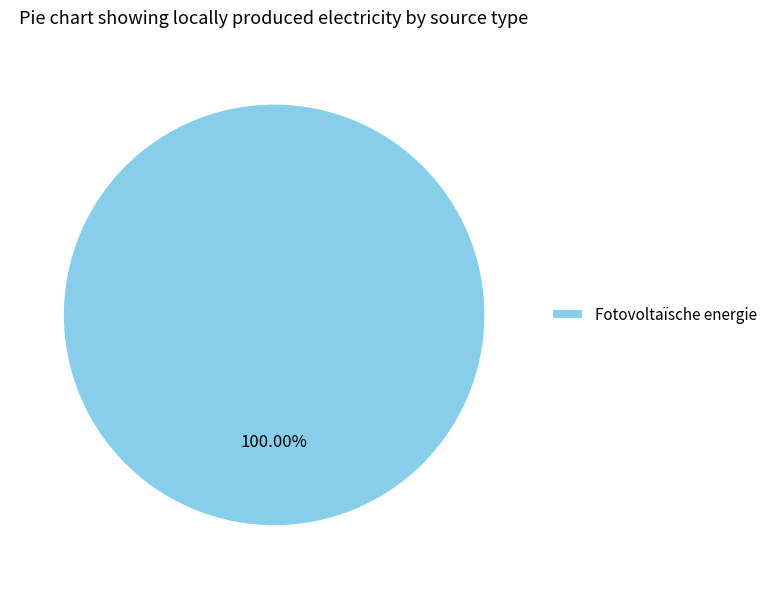

Does Fotovoltaïsche energie represent more than half of the total?

Yes